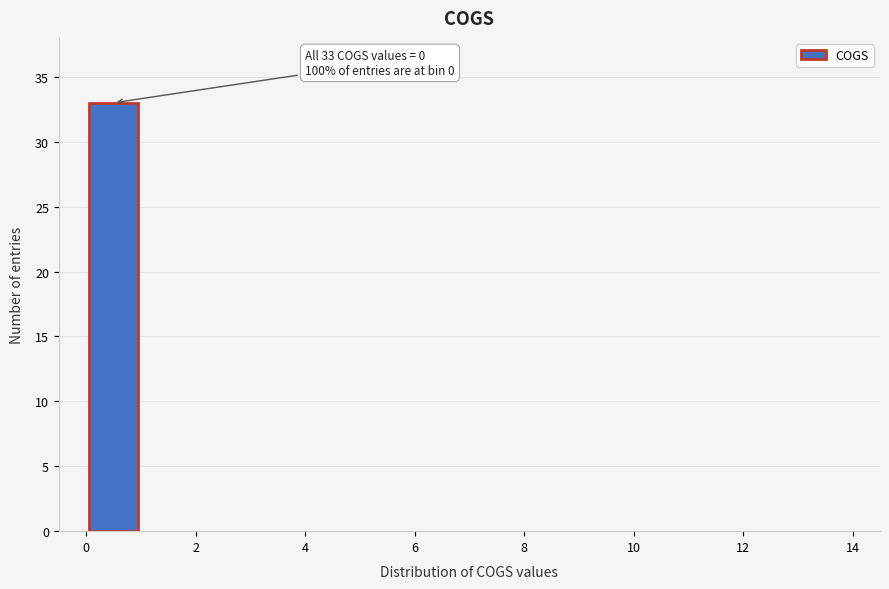

Which range on the x-axis has the tallest bar?

0 to 1